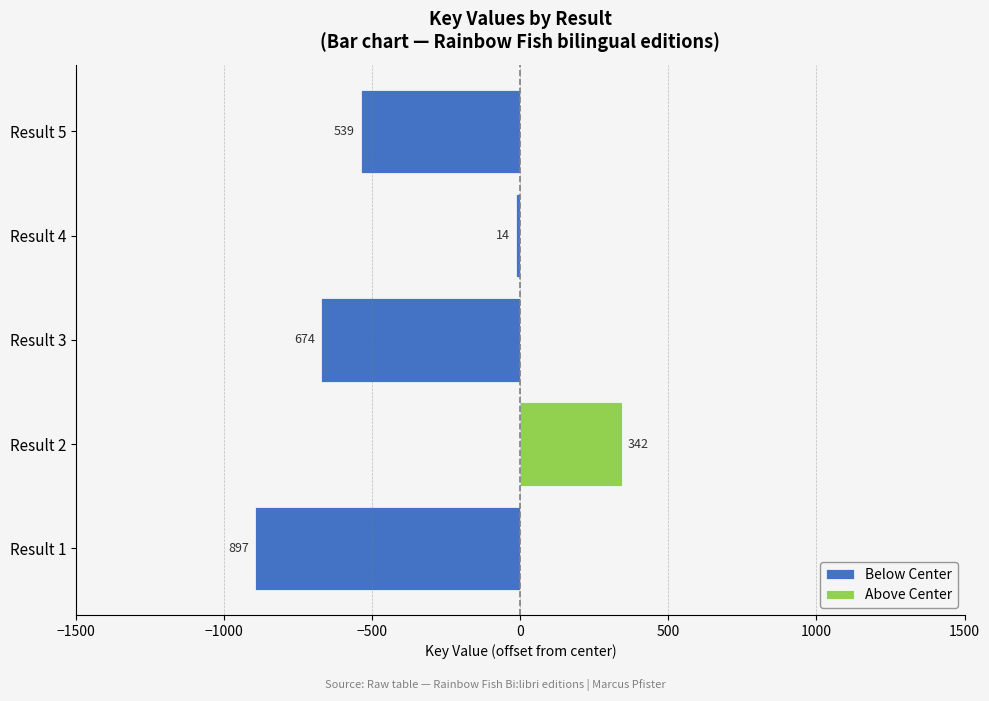

Does the chart contain any negative values?

Yes